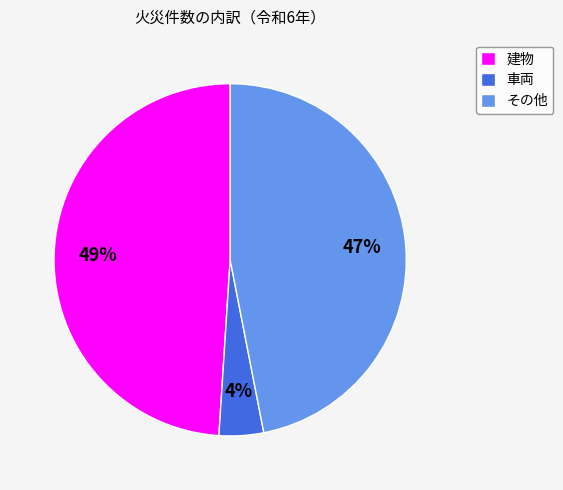

Is there a majority slice in this chart?

No